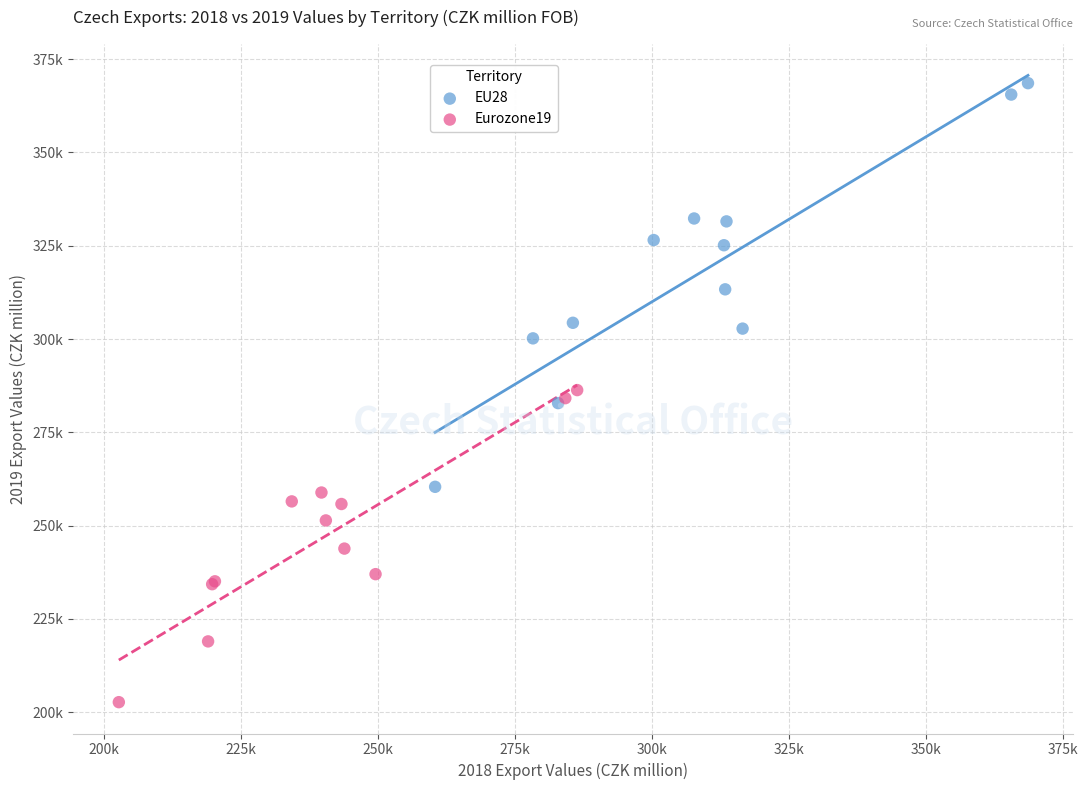

What are all the series names shown in the legend?

EU28, Eurozone19